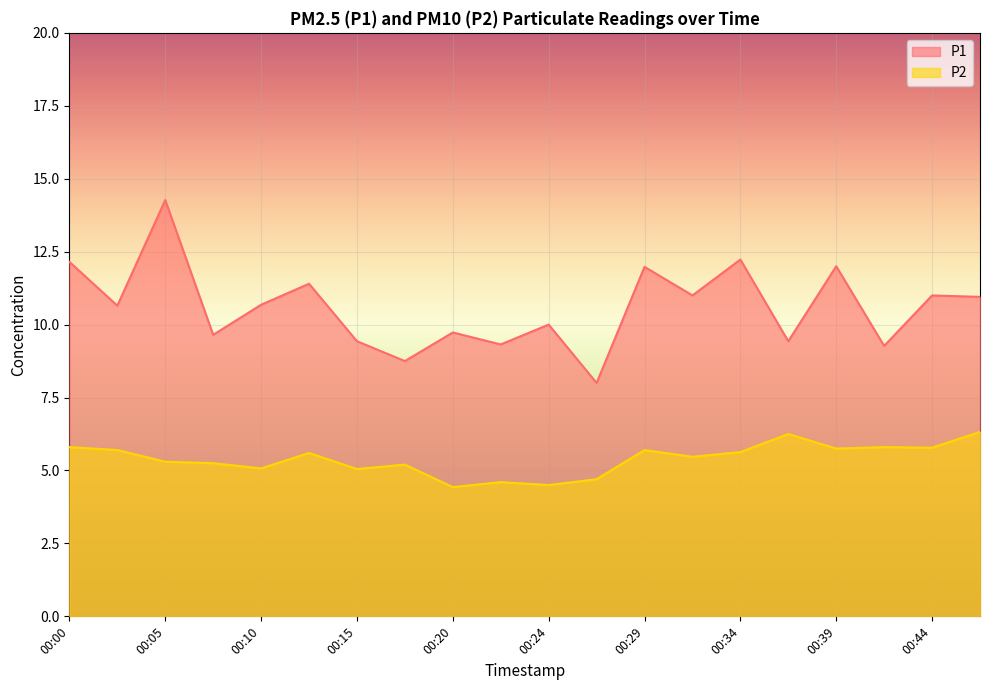

At how many categories does at least one series exceed 8?

19